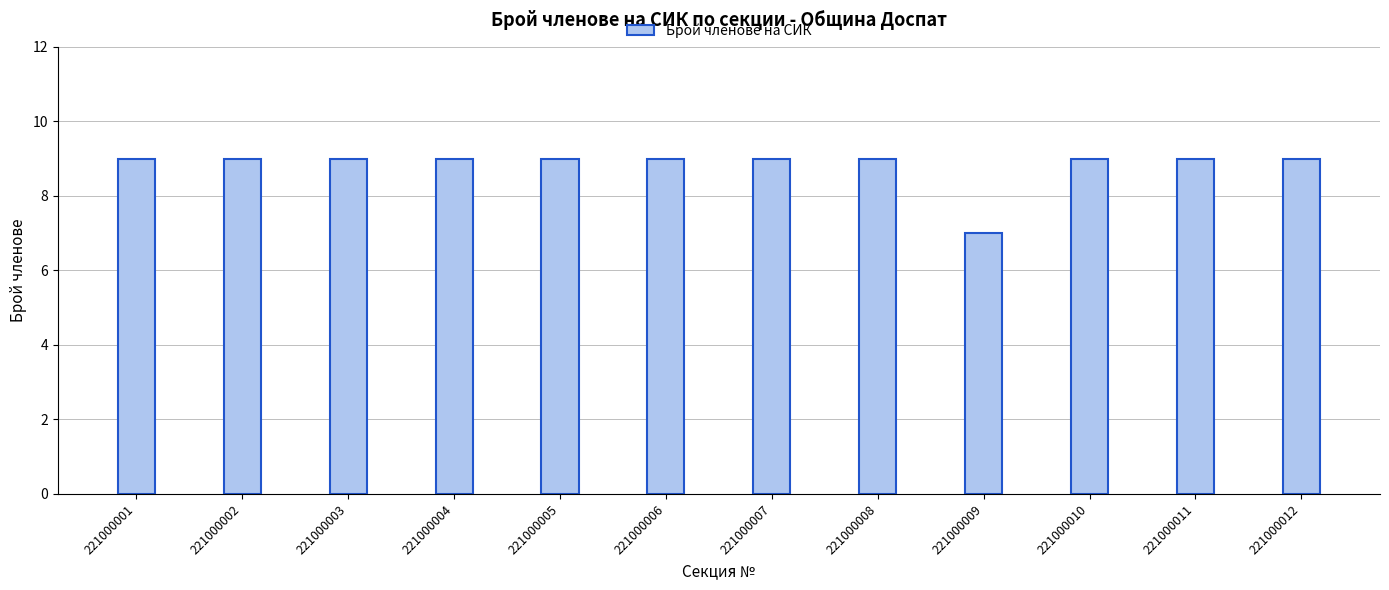

How many categories are shown in the chart?

12